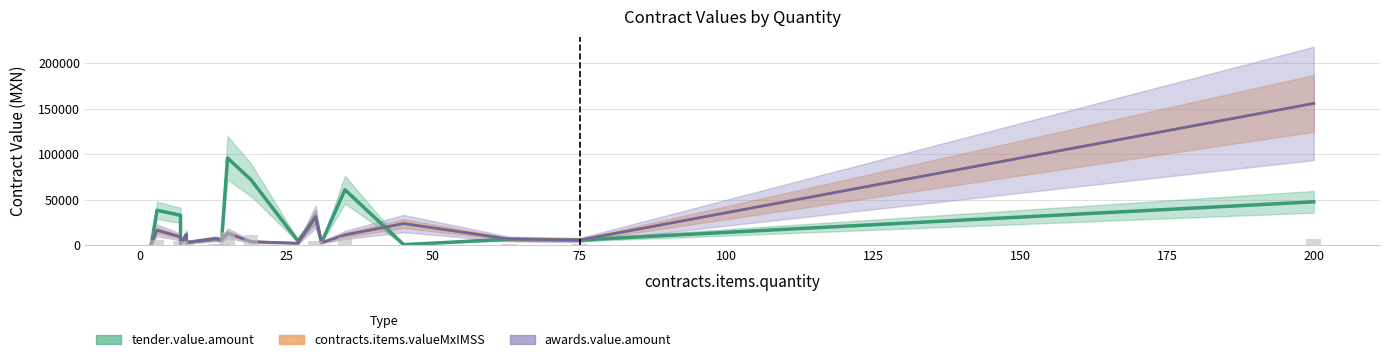

What is the label of the 9th bar from the right?

30